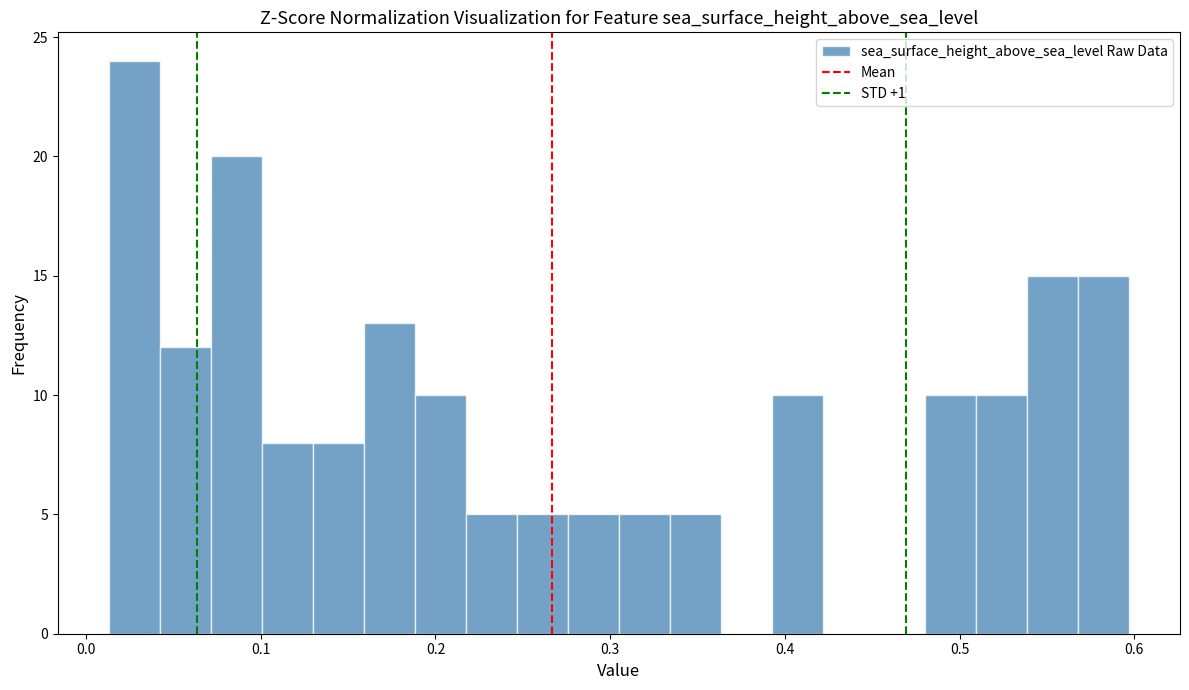

Around what value on the x-axis is the tallest bar? Give the approximate position of its centre, as read against the axis.

0.03